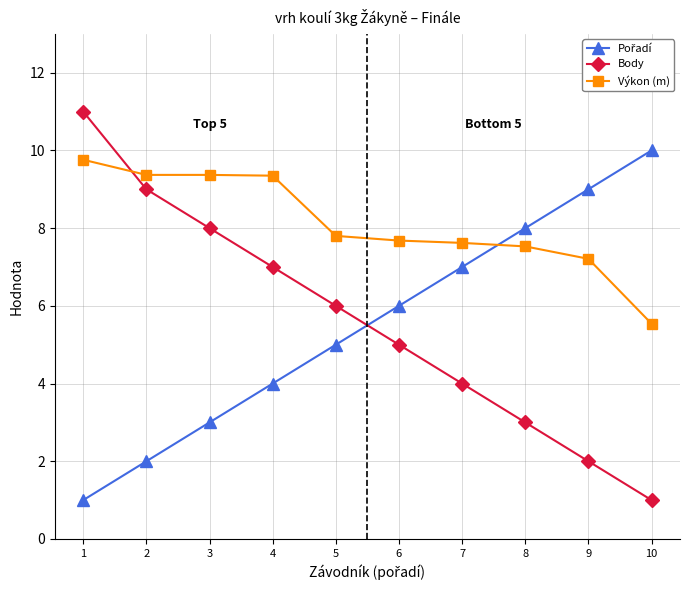

What is the greatest value displayed?

11.0